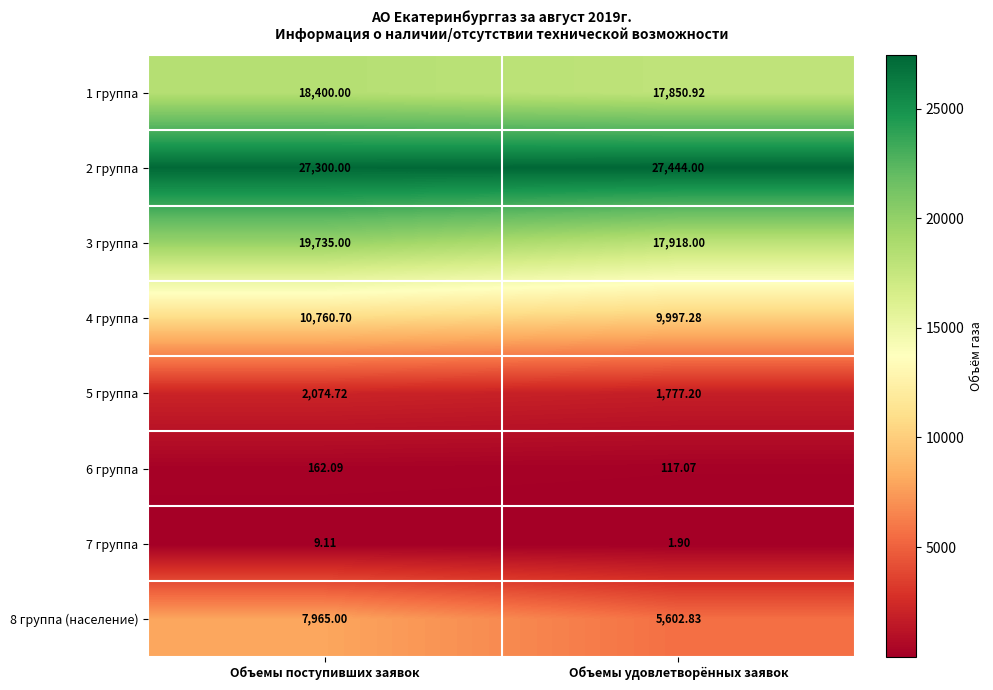

Rank the categories by 3 группа value from lowest to highest.

Объемы удовлетворённых заявок, Объемы поступивших заявок